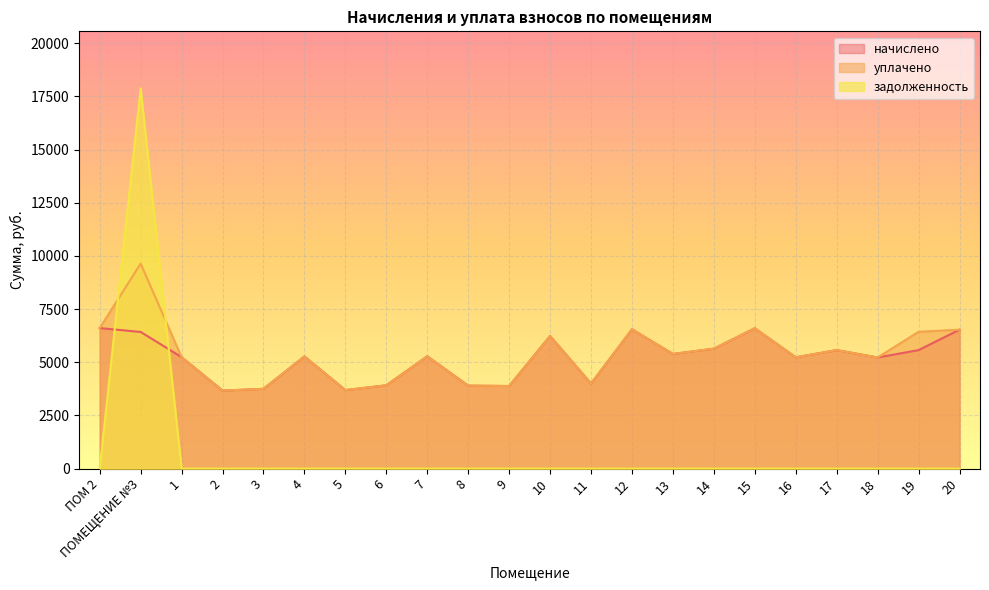

What are all the series names shown in the legend?

начислено, уплачено, задолженность